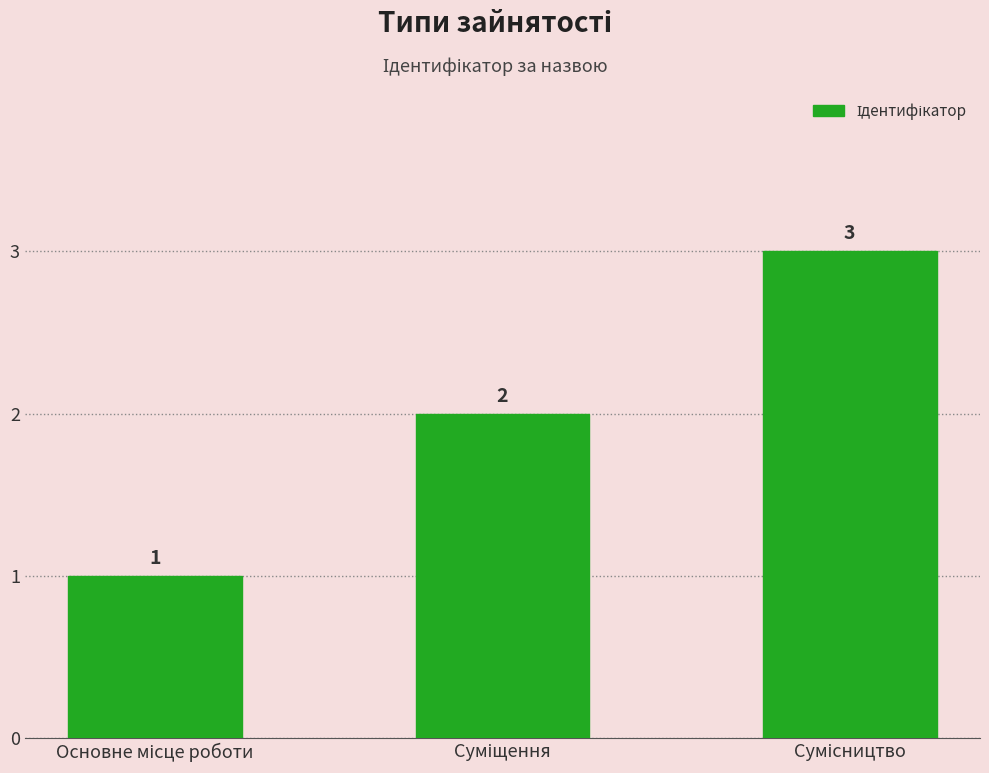

What is the difference between the maximum and minimum values?

2